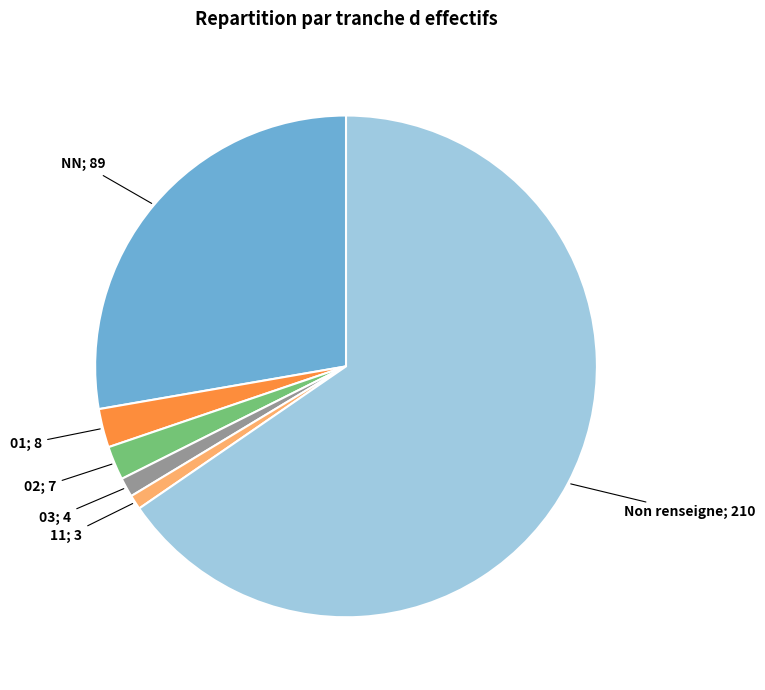

Count the number of slices in the pie.

6